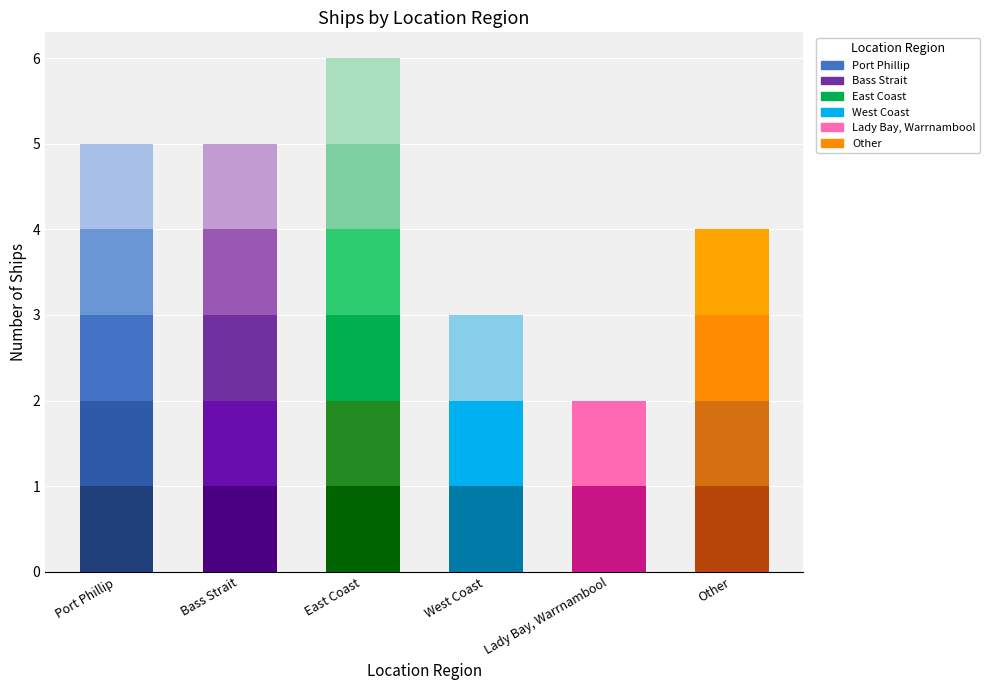

What position from the left is West Coast?

4